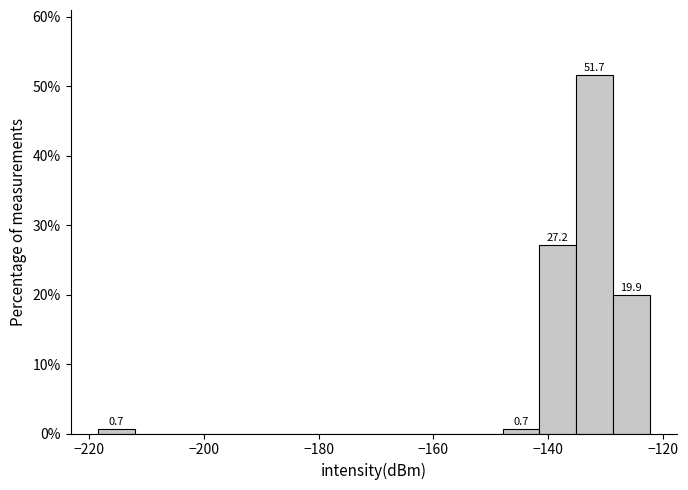

Read against the x-axis, roughly where is the centre of the tallest bar?

-132